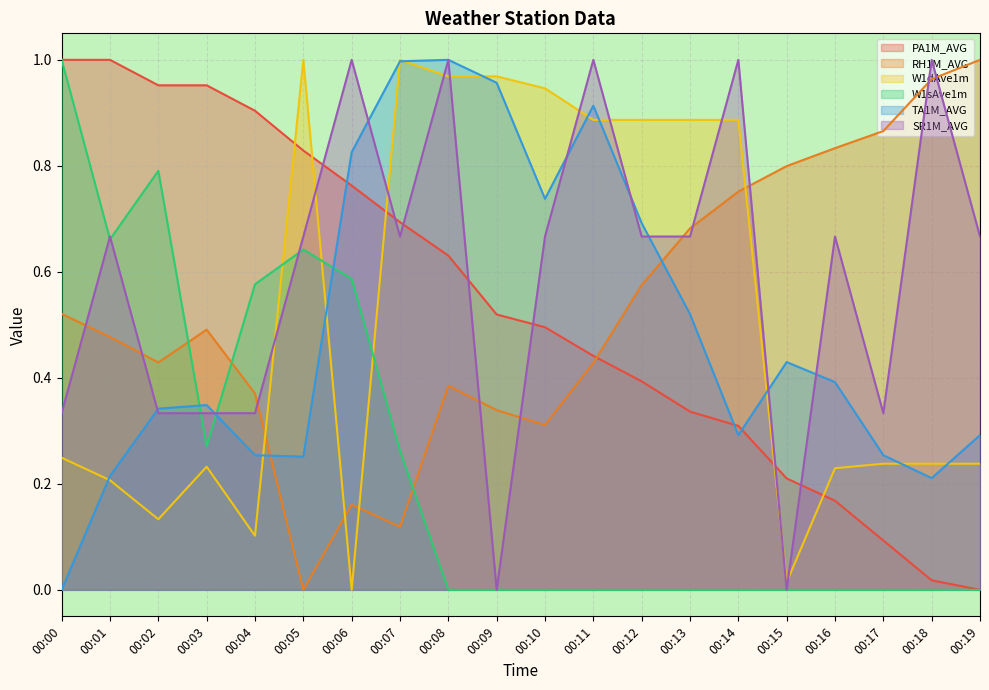

What are all the series names shown in the legend?

PA1M_AVG, RH1M_AVG, W1dAve1m, W1sAve1m, TA1M_AVG, SR1M_AVG